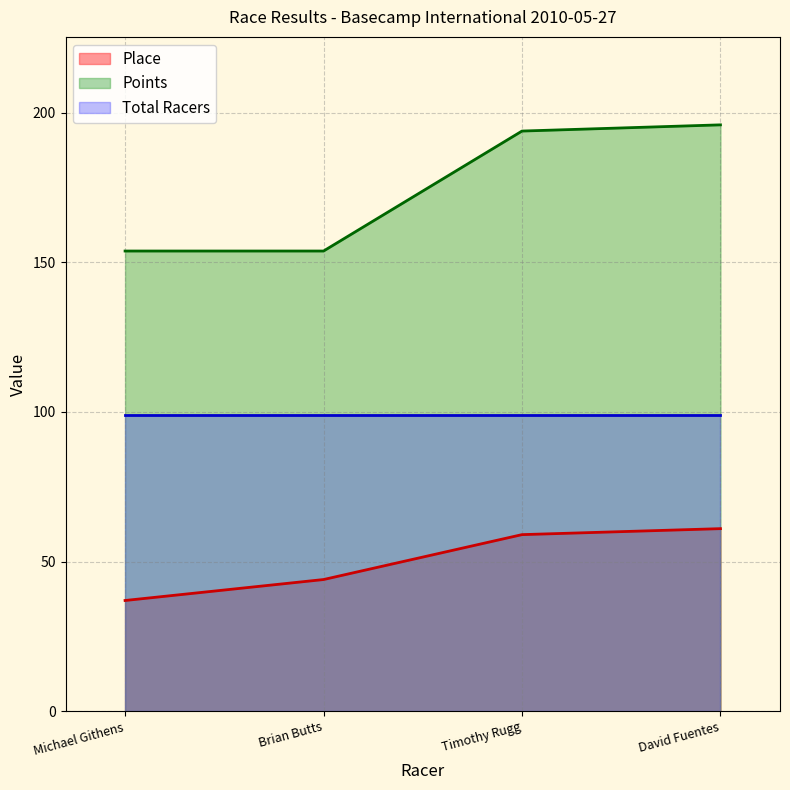

How many lines are shown in the chart?

3